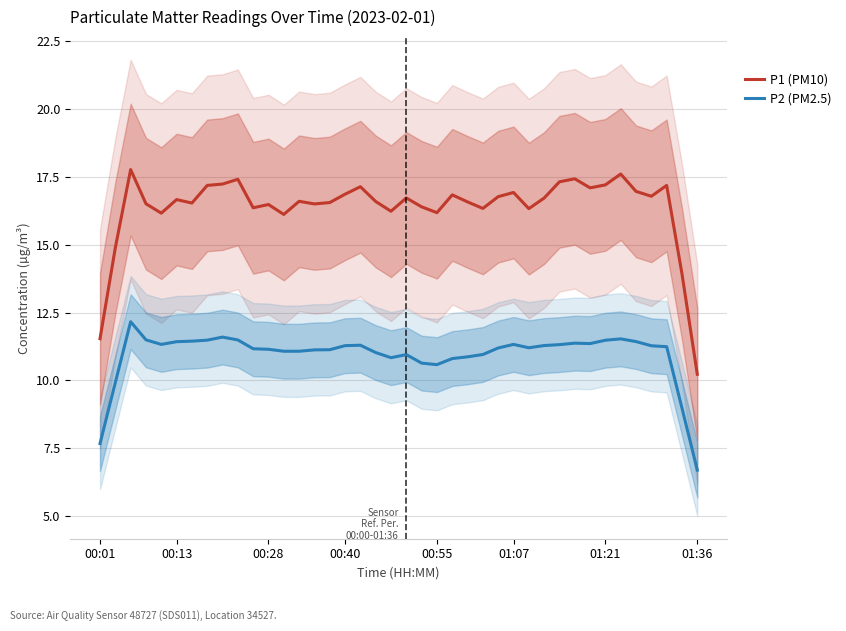

Rank the series by their maximum value, from lowest to highest.

P2 (PM2.5), P1 (PM10)